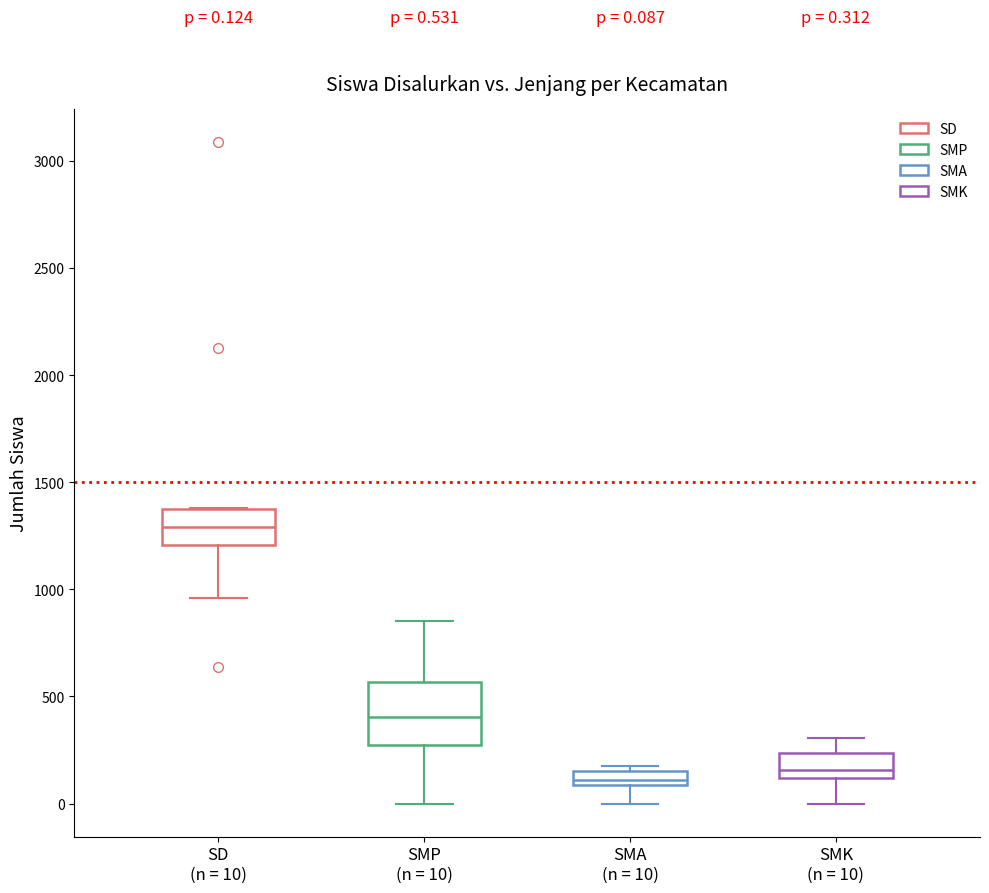

Which box's median line is the highest?

SD (n = 10)